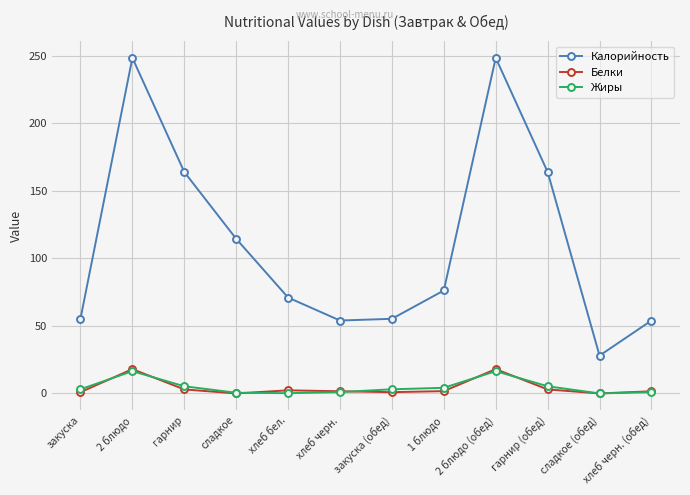

What are all the series names shown in the legend?

Калорийность, Белки, Жиры